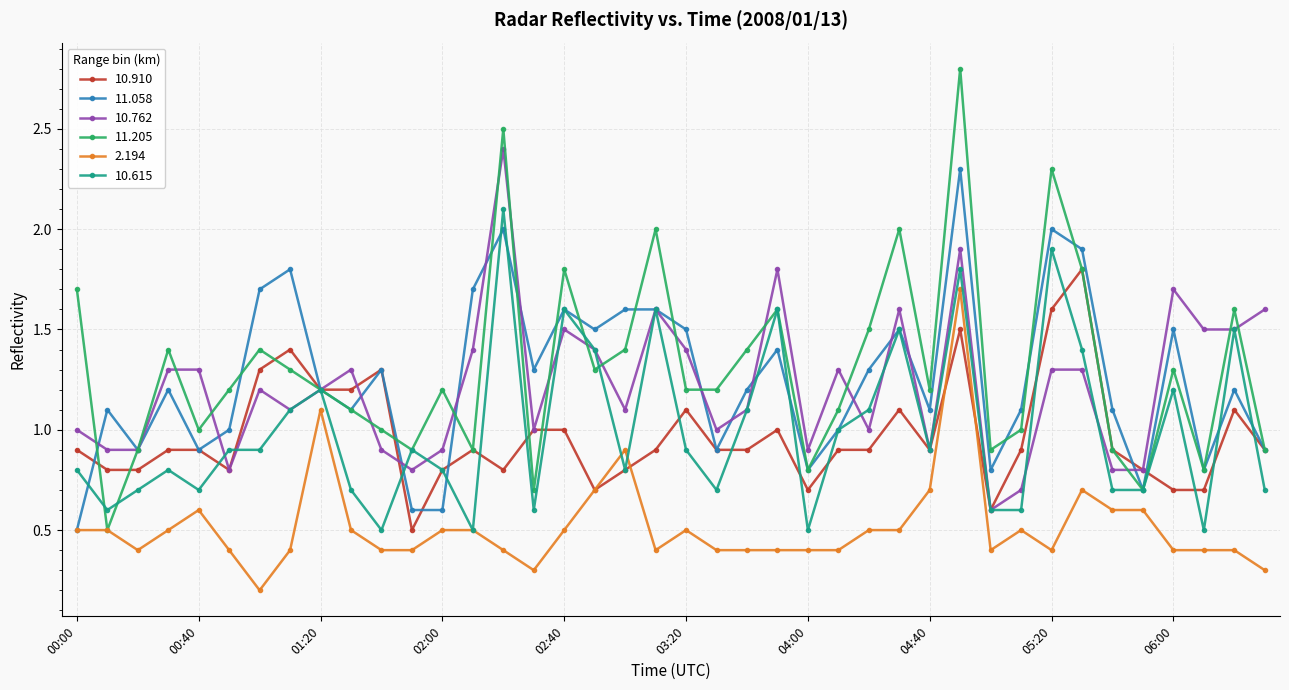

True or false: 10.762 has more than 0 points higher than both neighbors.

True